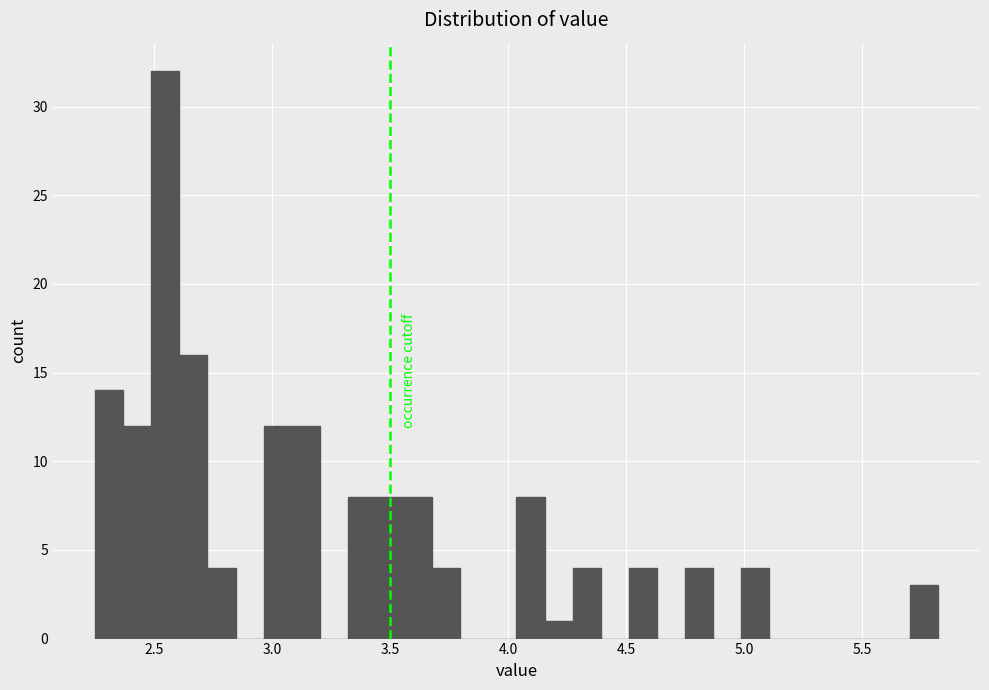

Around what value on the x-axis is the tallest bar? Give the approximate position of its centre, as read against the axis.

2.55